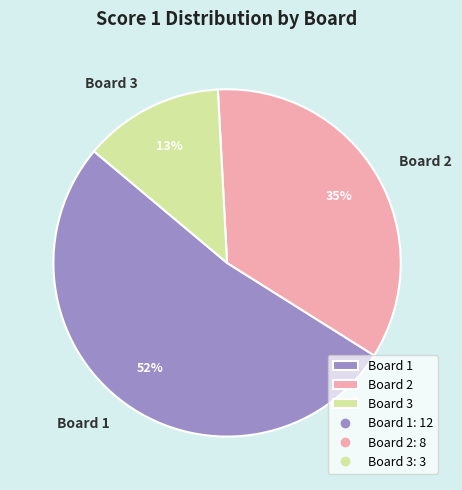

To the nearest percent, what is the difference between the largest and smallest slice percentages?

39%